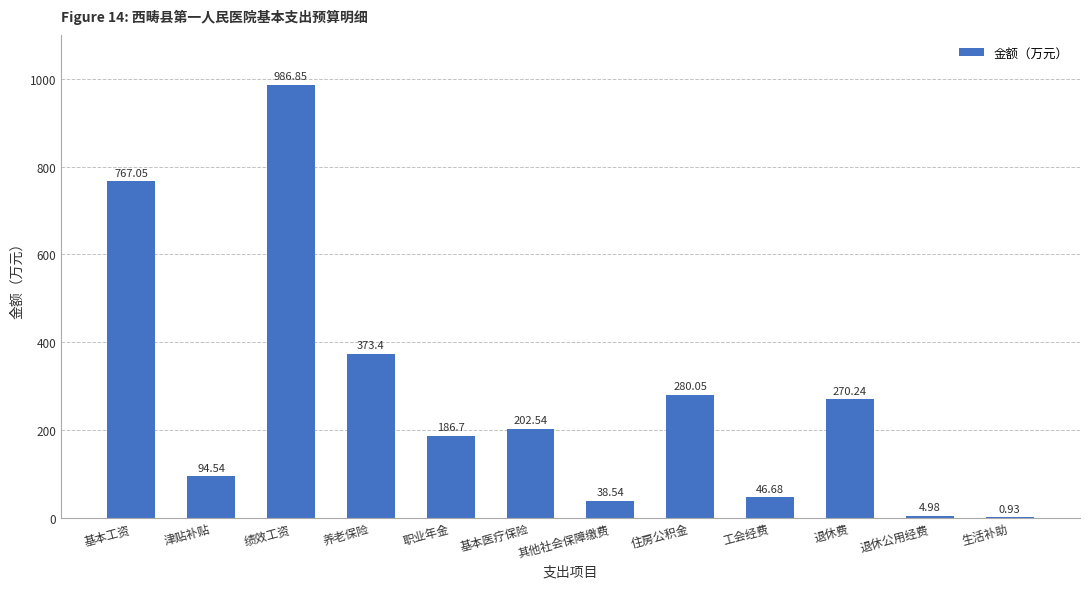

What is the change in value from 养老保险 to 退休公用经费?

-368.4